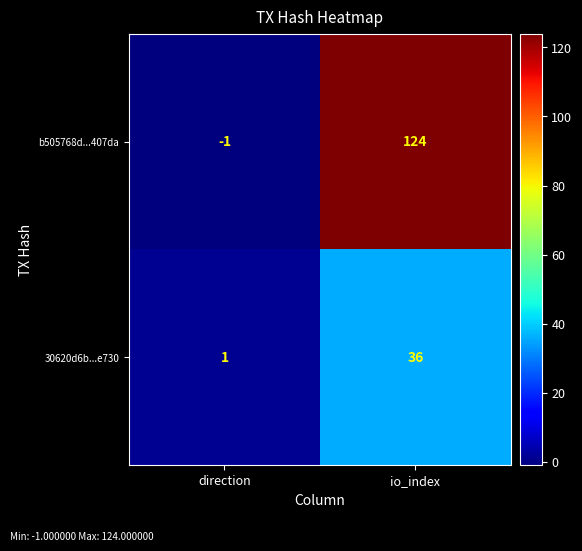

Between direction and io_index, which series saw the biggest shift?

b505768d...407da